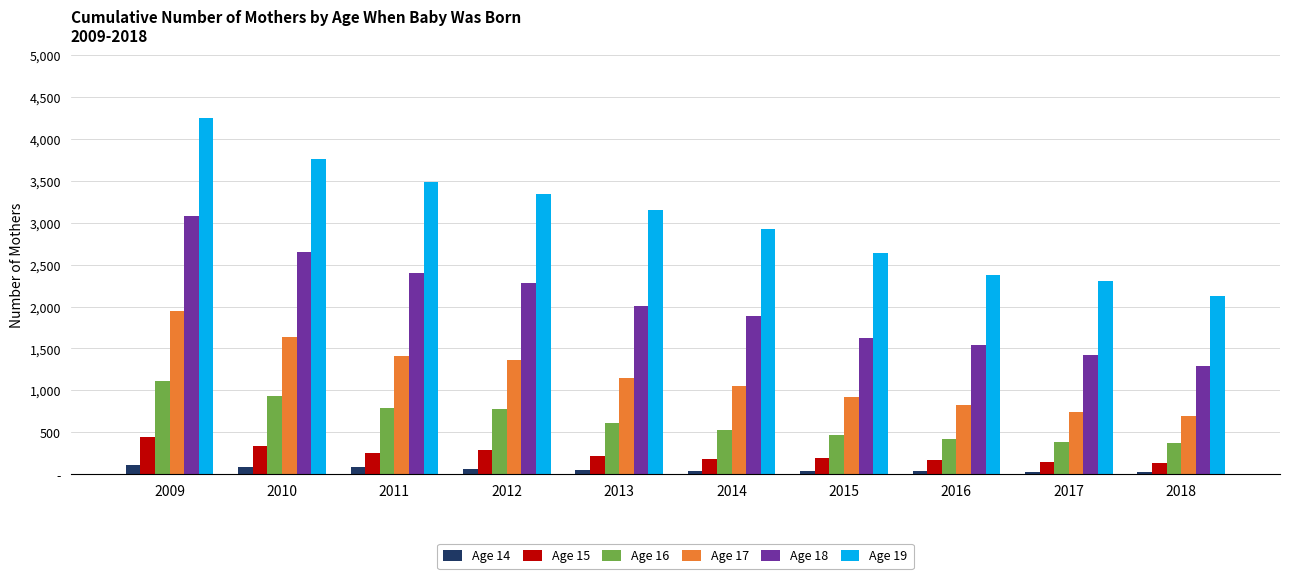

Reading left to right, list all the values displayed in this chart.

Age 14: 2009=116	2010=92	2011=93	2012=61	2013=55	2014=40	2015=38	2016=44	2017=30	2018=24
Age 15: 2009=446	2010=339	2011=249	2012=293	2013=223	2014=184	2015=193	2016=167	2017=148	2018=140
Age 16: 2009=1107	2010=937	2011=792	2012=774	2013=609	2014=531	2015=472	2016=426	2017=389	2018=375
Age 17: 2009=1948	2010=1634	2011=1406	2012=1363	2013=1153	2014=1055	2015=917	2016=827	2017=743	2018=697
Age 18: 2009=3078	2010=2647	2011=2399	2012=2281	2013=2012	2014=1886	2015=1620	2016=1537	2017=1417	2018=1294
Age 19: 2009=4241	2010=3754	2011=3488	2012=3339	2013=3154	2014=2921	2015=2641	2016=2379	2017=2308	2018=2124